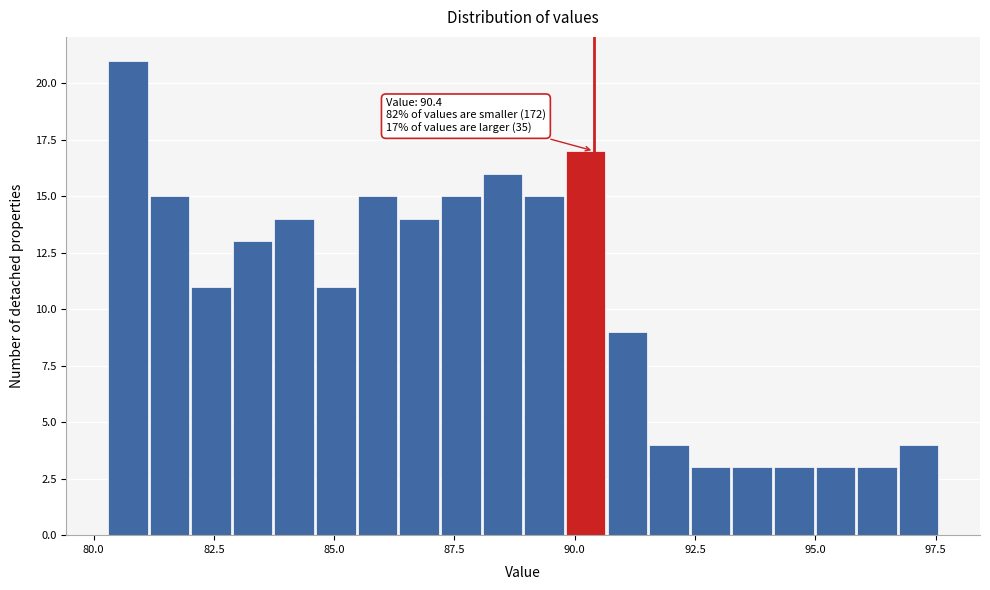

Around what value on the x-axis is the tallest bar? Give the approximate position of its centre, as read against the axis.

80.5